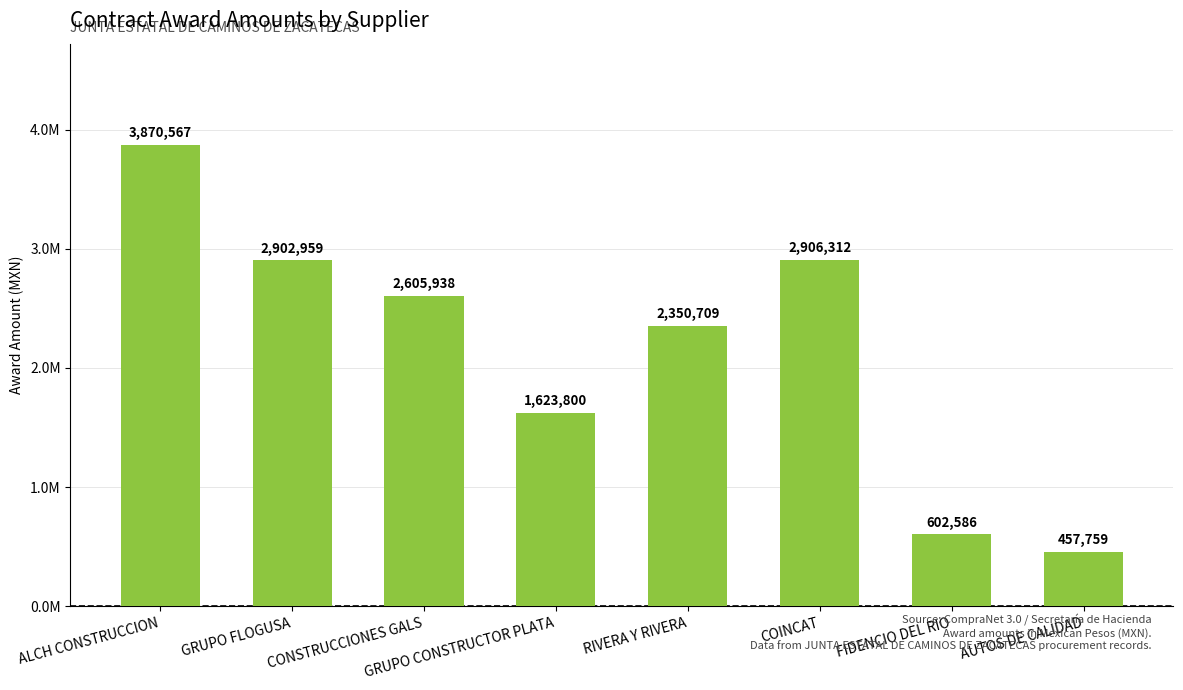

Which has a higher value, AUTOS DE CALIDAD or GRUPO FLOGUSA?

GRUPO FLOGUSA